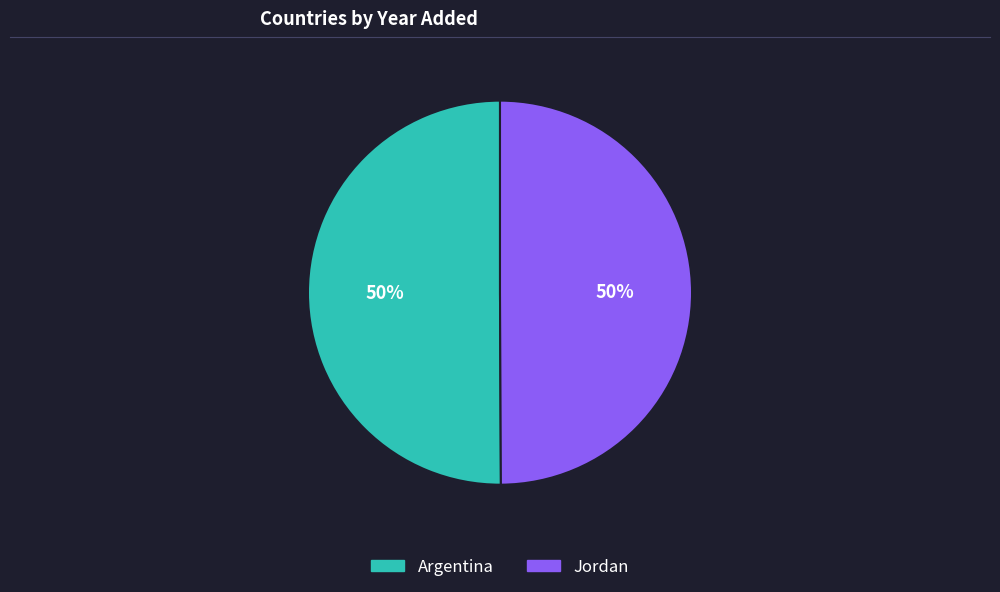

To the nearest percent, what is the combined percentage of Jordan and Argentina?

100%